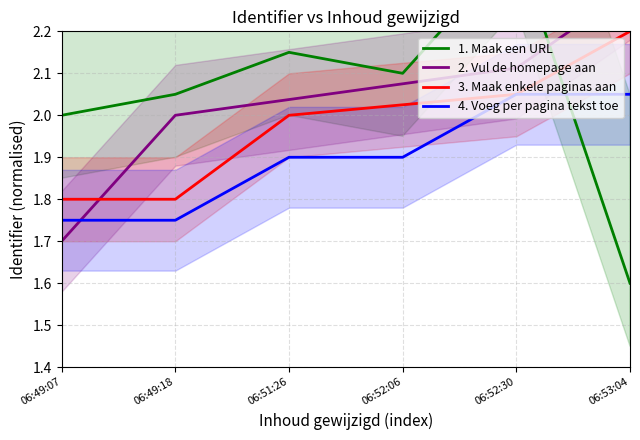

True or false: 1. Maak een URL has more than 1 points higher than both neighbors.

True